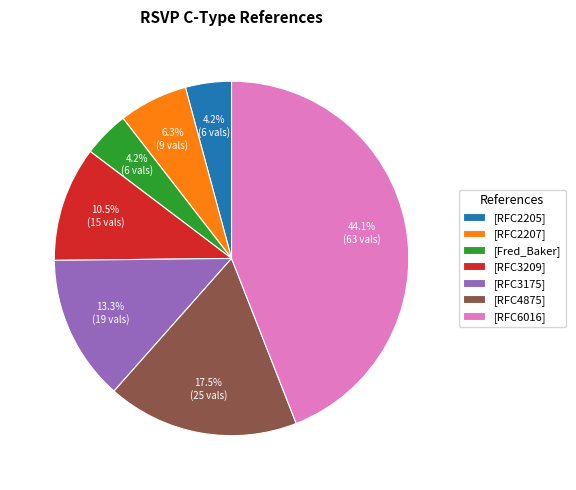

Does [RFC6016] account for over 50% of the chart?

No